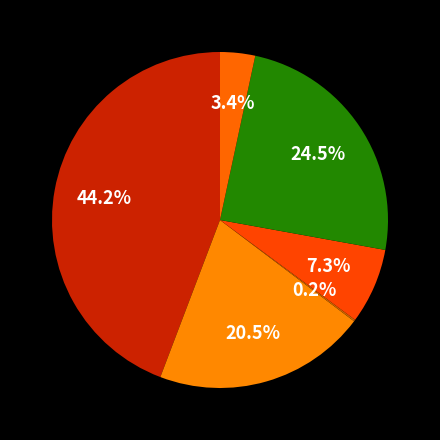

To the nearest percent, what is the difference between the largest and smallest slice percentages?

44%